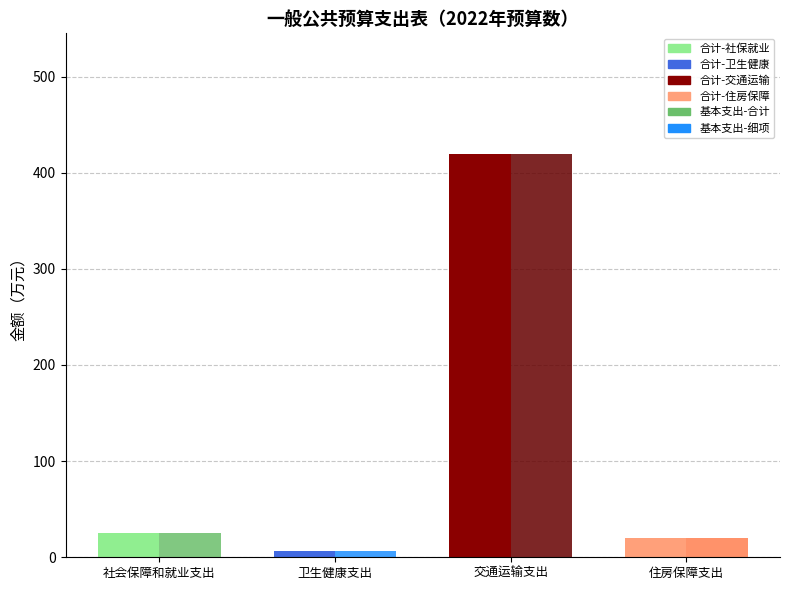

At which category is the sum across all series the highest?

交通运输支出